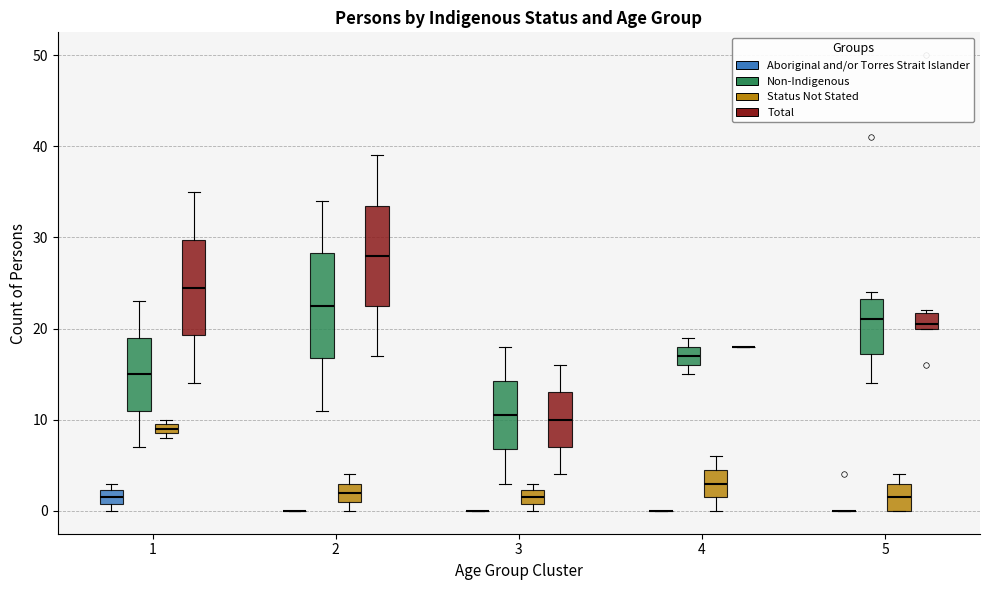

Where does the median line of the box for 2 (Non-Indigenous) sit on the y-axis? The values are not printed on the chart, so give them approximately, as read against the axis.

23